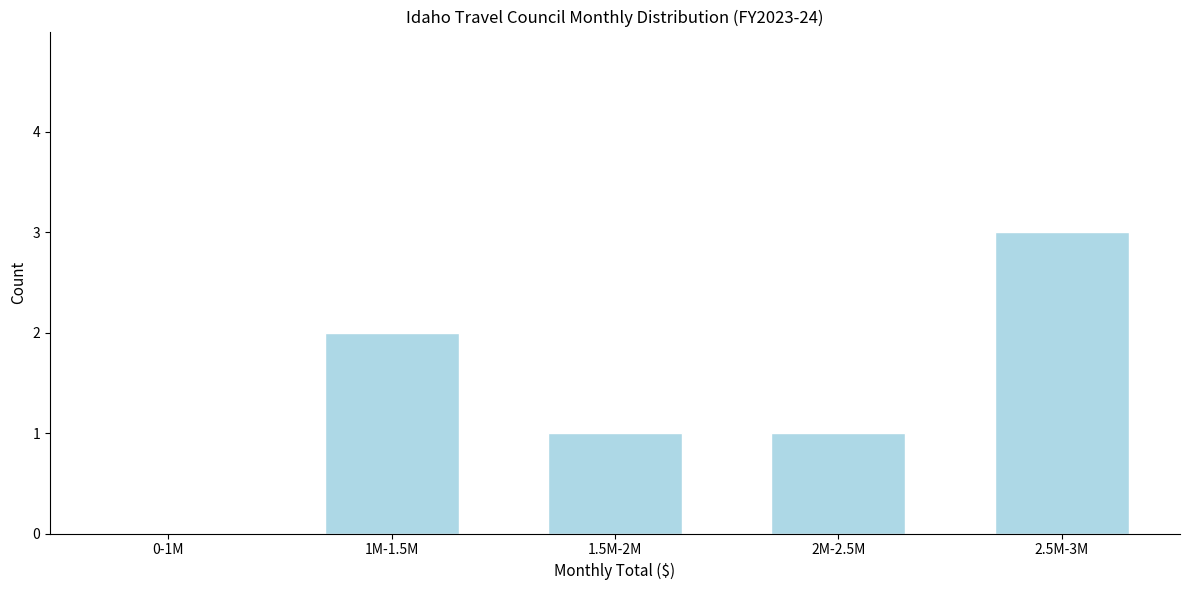

Reading left to right, extract all data points from this chart.

0-1M=0	1M-1.5M=2	1.5M-2M=1	2M-2.5M=1	2.5M-3M=3